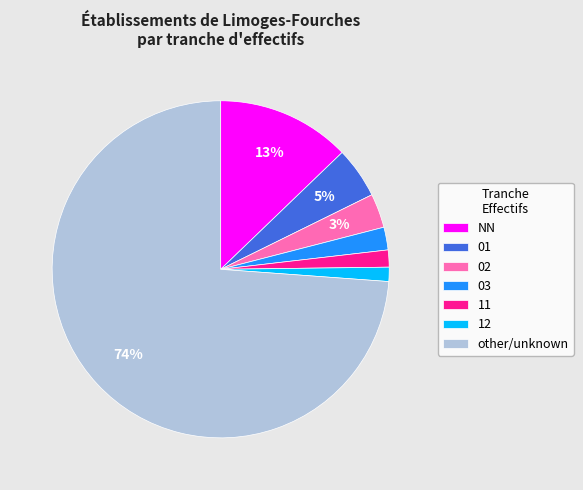

To the nearest percent, what is the combined percentage of 01 and 03?

7%